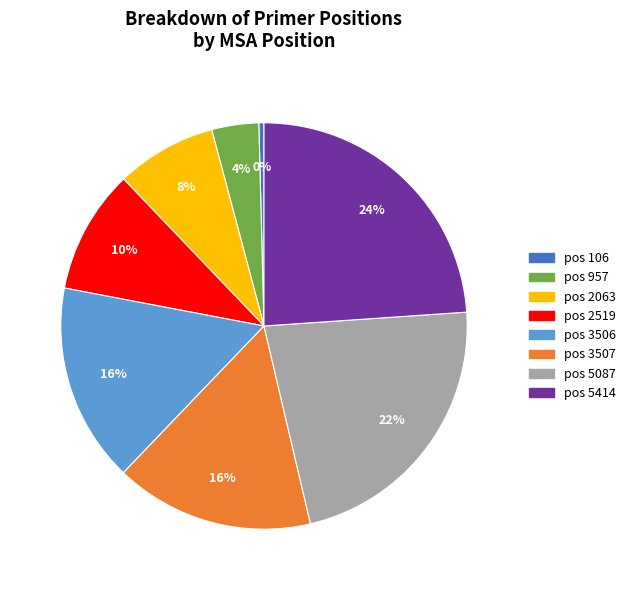

Does any single category account for the majority?

No